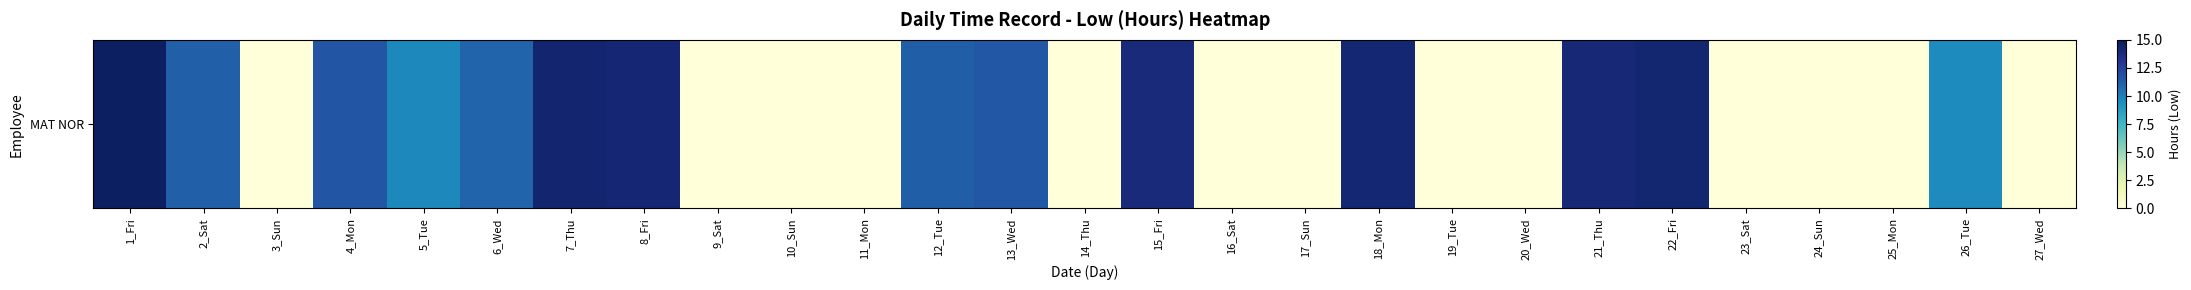

List the labels in order of value, largest first.

1_Fri, 7_Thu, 22_Fri, 18_Mon, 8_Fri, 21_Thu, 15_Fri, 4_Mon, 13_Wed, 12_Tue, 2_Sat, 6_Wed, 5_Tue, 26_Tue, 3_Sun, 9_Sat, 10_Sun, 11_Mon, 14_Thu, 16_Sat, 17_Sun, 19_Tue, 20_Wed, 23_Sat, 24_Sun, 25_Mon, 27_Wed